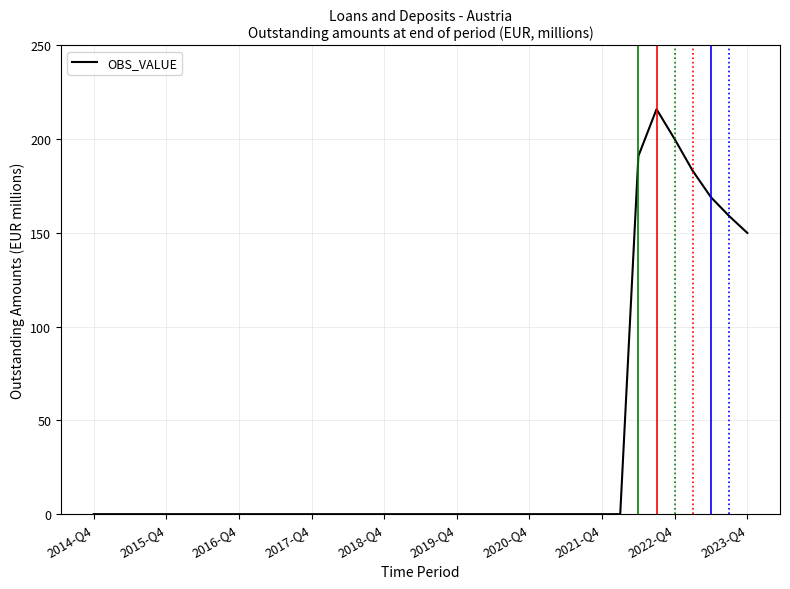

What is the maximum value shown in the chart?

216